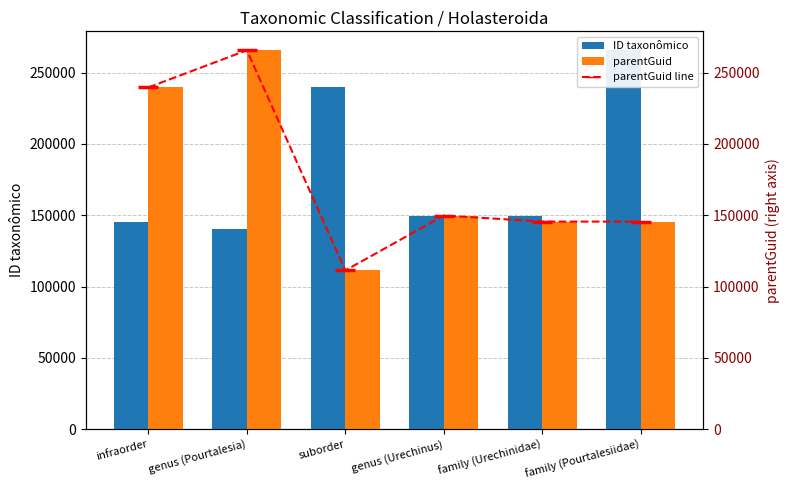

Which series has the widest spread of values?

parentGuid